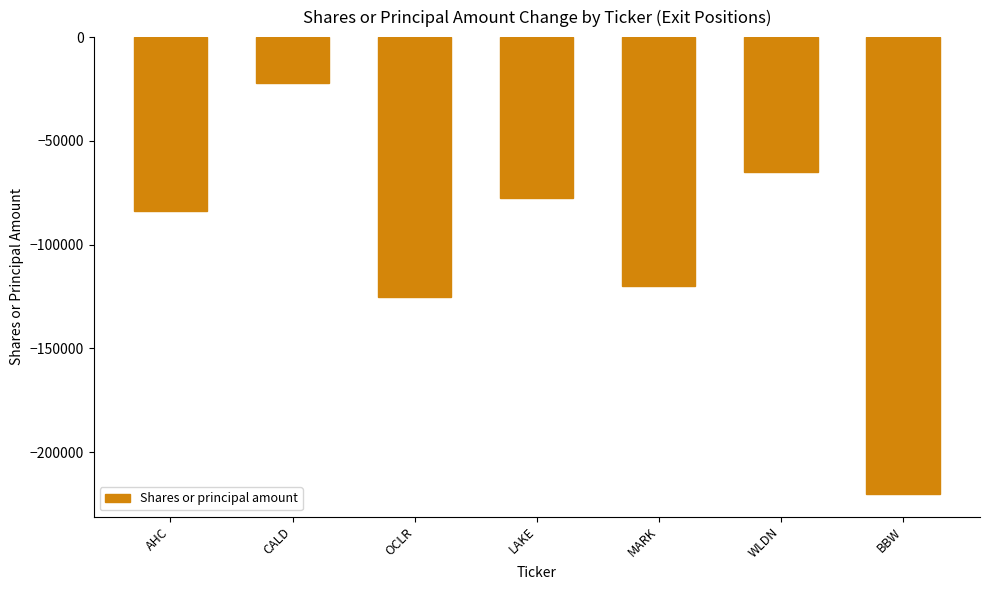

What is the change in value from AHC to WLDN?

+19000